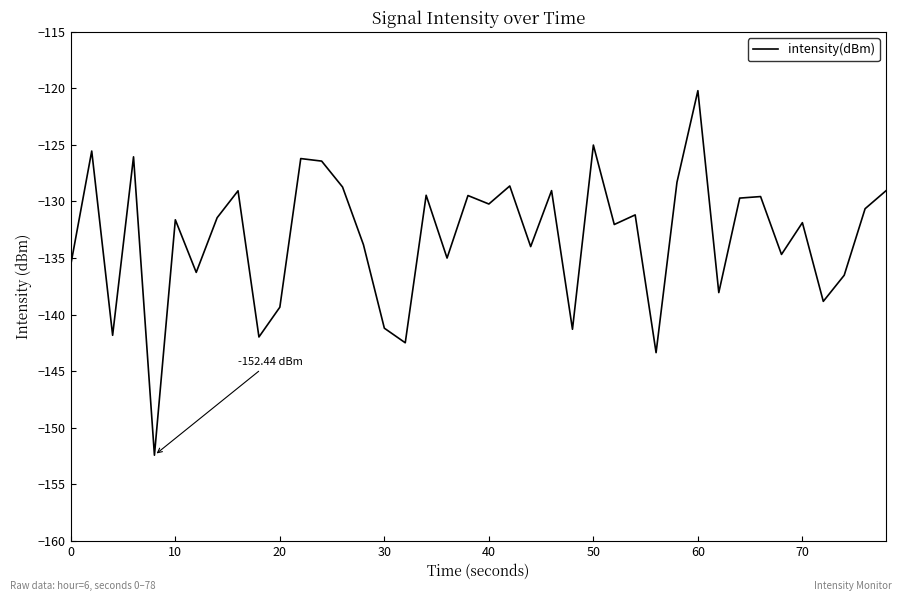

What is the difference between the second highest and second lowest values?

18.4